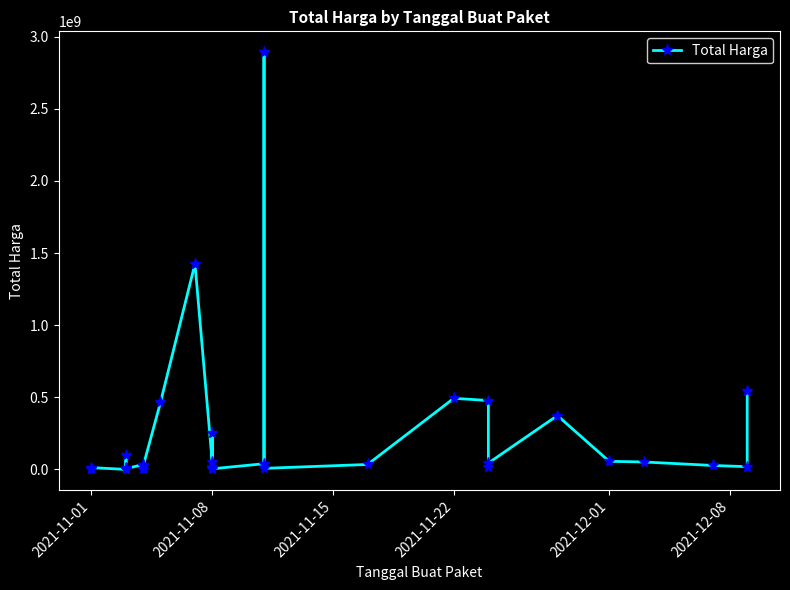

Reading left to right, list all the values displayed in this chart.

333600	12453900	78000	98772570	2772000	265000	4672200	182000	8742500	5129000	34000000	32441200	577875	23653000	464002100	1425867900	49730040	9180000	15513960	250350000	4350000	39440000	2892122000	7401240	34292000	493000000	477600000	19175000	43859200	373404000	56152800	51601000	27412000	18900000	541071000